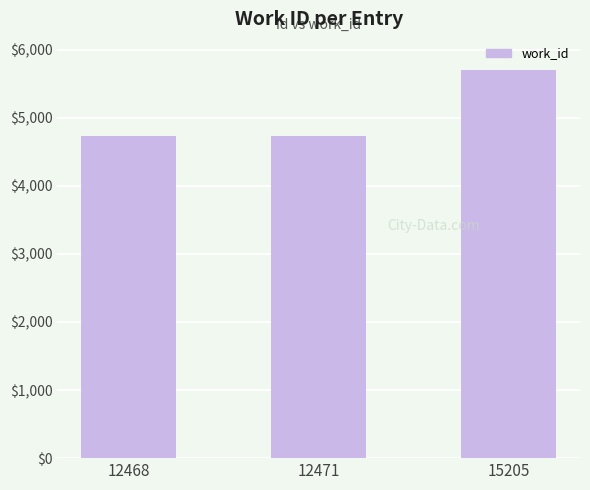

The value at 12468 is 4727. True or false?

True